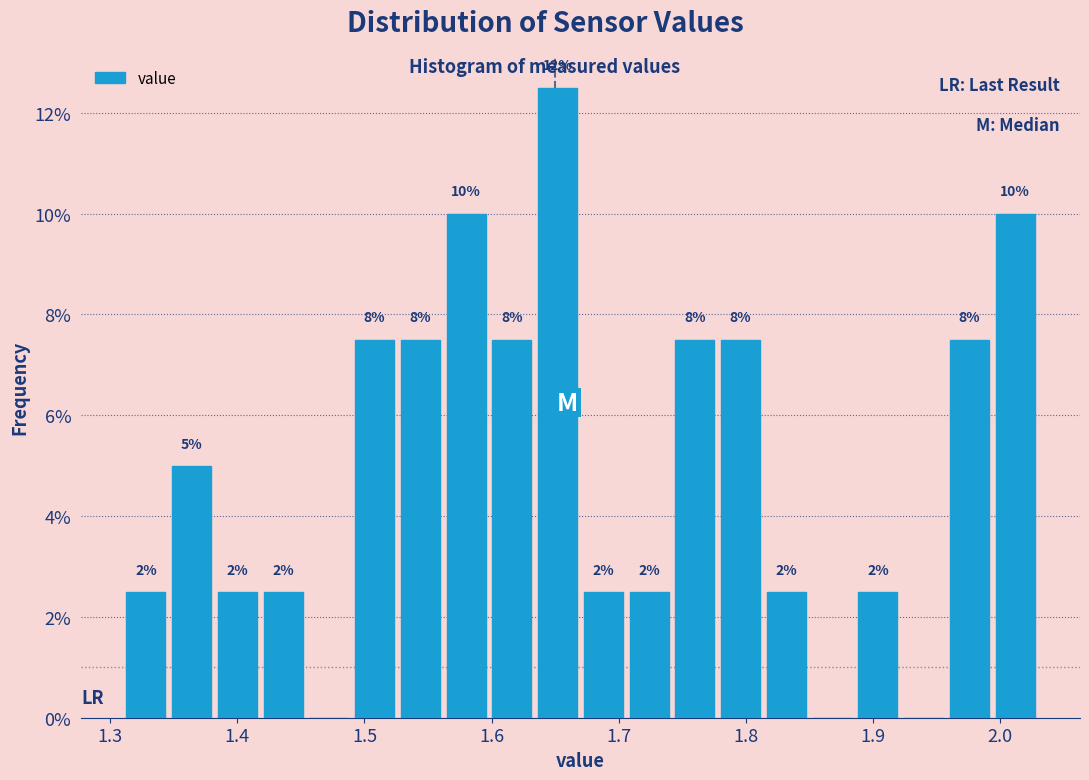

Read against the x-axis, roughly where is the centre of the tallest bar?

1.65